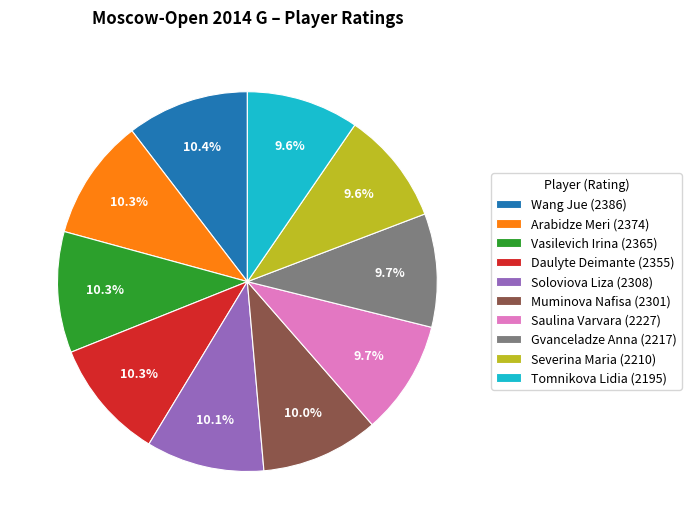

Is there any slice that represents more than half of the pie?

No